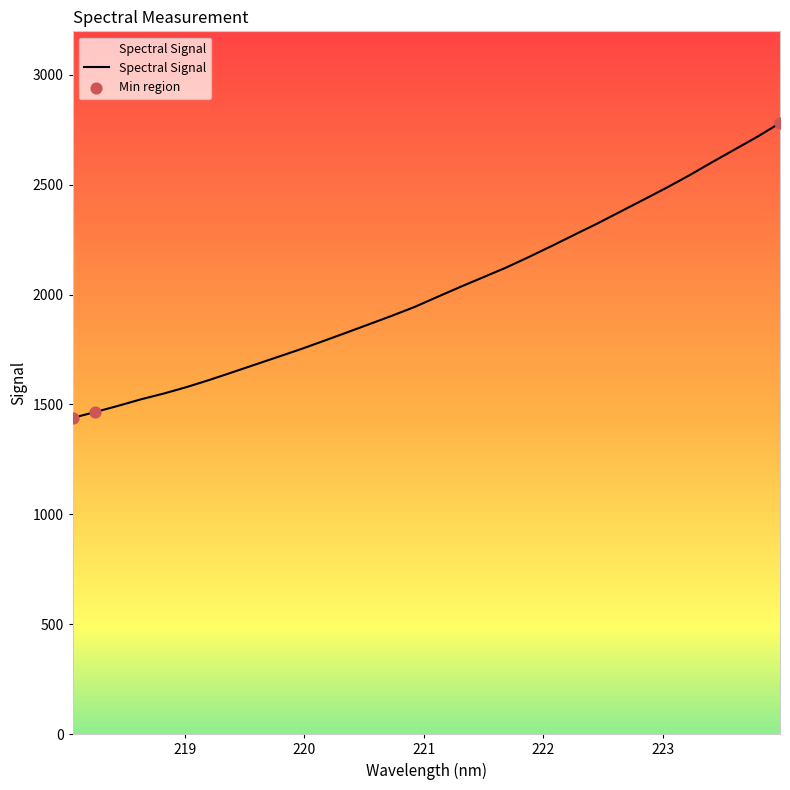

What is the minimum value shown in the chart?

1438.8